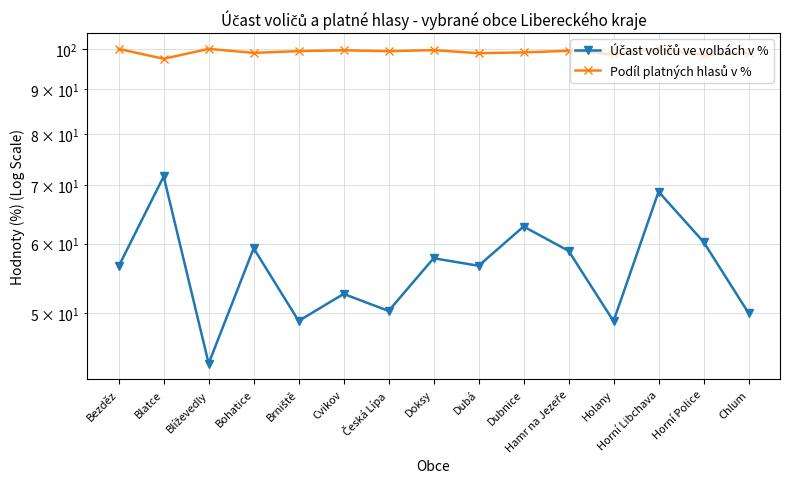

What is the approximate value of Účast voličů ve volbách v % at Česká Lípa?

50.3